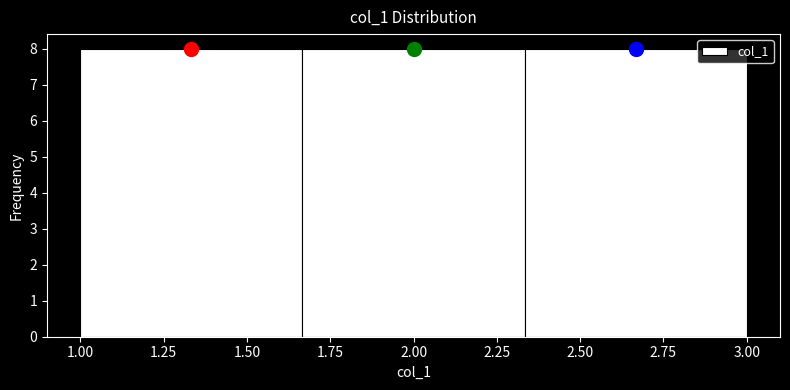

Reading left to right, list every bar in this chart as the range it spans on the x-axis followed by its height. Neither the bar edges nor the heights are printed on the chart, so give them approximately, as read against the axes.

1.00 to 1.65: 8
1.65 to 2.35: 8
2.35 to 3.00: 8